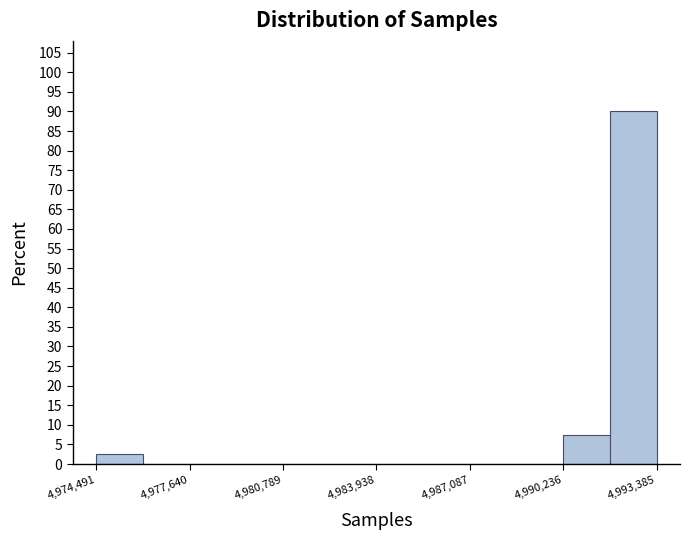

Around what value on the x-axis is the tallest bar? Give the approximate position of its centre, as read against the axis.

4992500